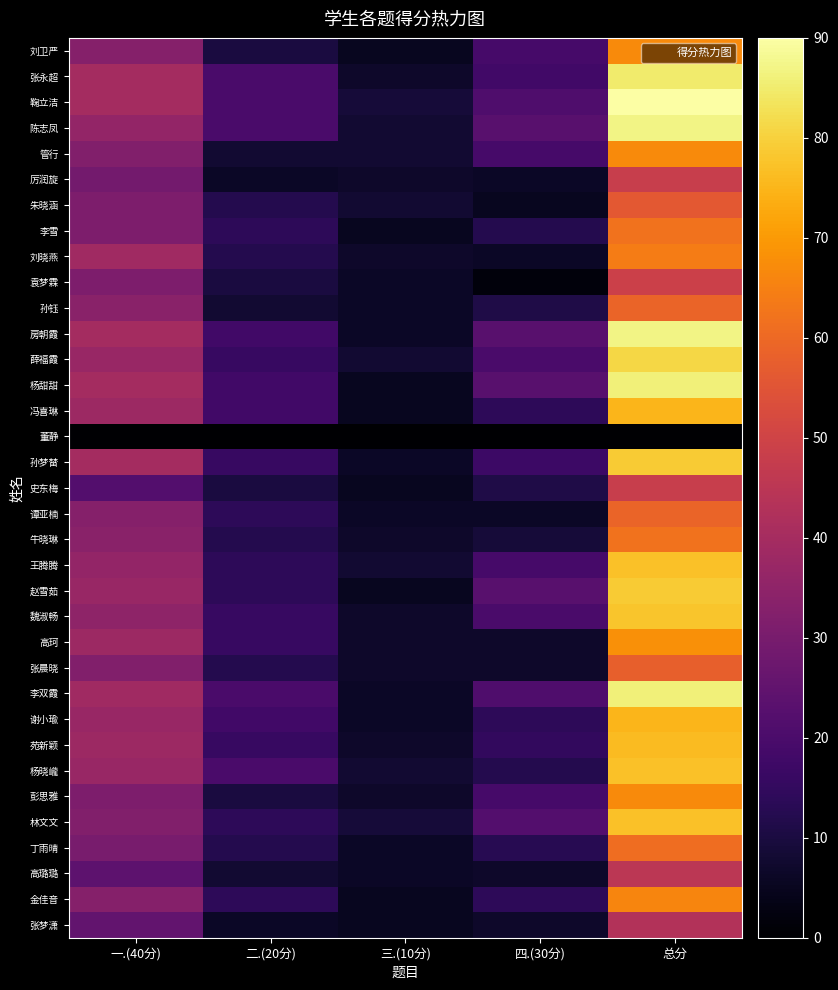

What is the total value across all series at 一.(40分)?

1164